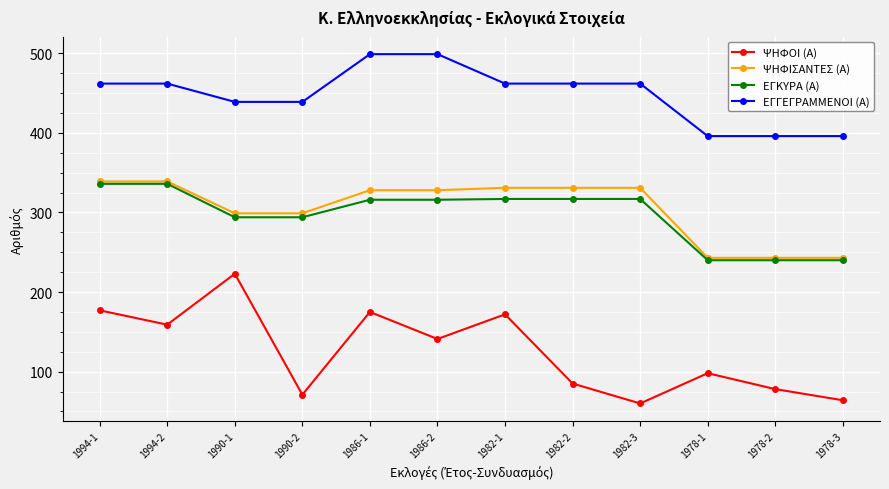

How many categories are shown in the chart?

12